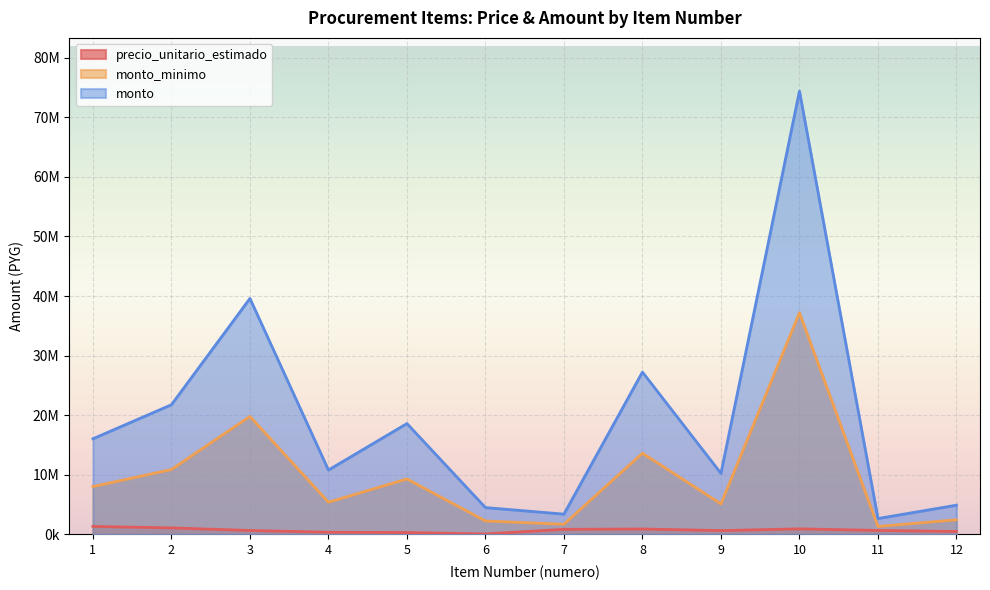

At which label does monto_minimo first exceed 8025000?

2